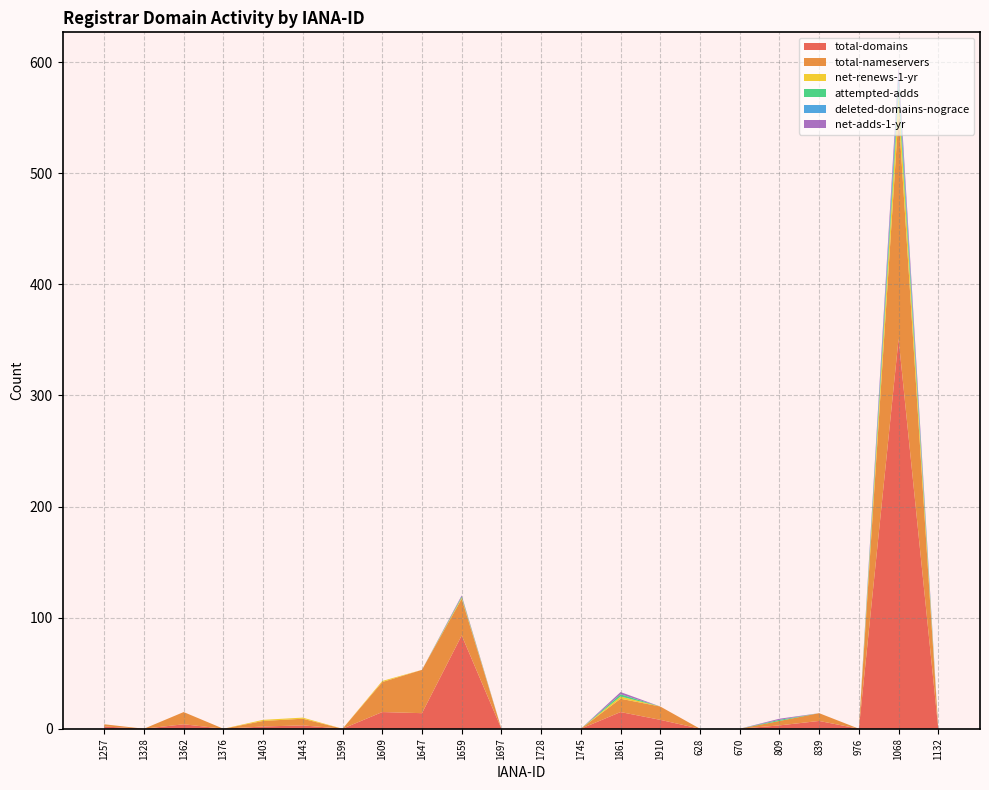

Reading left to right, extract all data points from this chart.

total-domains: 1257=2	1328=0	1362=4	1376=0	1403=2	1443=3	1599=0	1609=15	1647=14	1659=84	1697=0	1728=0	1745=0	1861=15	1910=8	628=0	670=0	809=3	839=7	976=0	1068=351	1132=0
total-nameservers: 1257=2	1328=0	1362=11	1376=0	1403=5	1443=6	1599=0	1609=27	1647=39	1659=33	1697=0	1728=0	1745=0	1861=12	1910=12	628=0	670=0	809=4	839=7	976=0	1068=202	1132=0
net-renews-1-yr: 1257=0	1328=0	1362=0	1376=0	1403=1	1443=1	1599=0	1609=1	1647=0	1659=1	1697=0	1728=0	1745=0	1861=2	1910=0	628=0	670=0	809=0	839=0	976=0	1068=18	1132=0
attempted-adds: 1257=0	1328=0	1362=0	1376=0	1403=0	1443=0	1599=0	1609=0	1647=0	1659=1	1697=0	1728=0	1745=0	1861=2	1910=0	628=0	670=0	809=1	839=0	976=0	1068=10	1132=0
deleted-domains-nograce: 1257=0	1328=0	1362=0	1376=0	1403=0	1443=0	1599=0	1609=0	1647=0	1659=0	1697=0	1728=0	1745=0	1861=0	1910=0	628=0	670=0	809=0	839=0	976=0	1068=7	1132=0
net-adds-1-yr: 1257=0	1328=0	1362=0	1376=0	1403=0	1443=0	1599=0	1609=0	1647=0	1659=1	1697=0	1728=0	1745=0	1861=2	1910=0	628=0	670=0	809=1	839=0	976=0	1068=9	1132=0